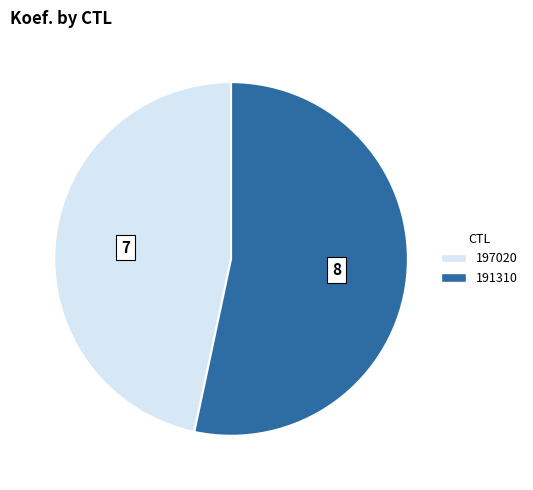

Between 191310 and 197020, which is larger?

191310